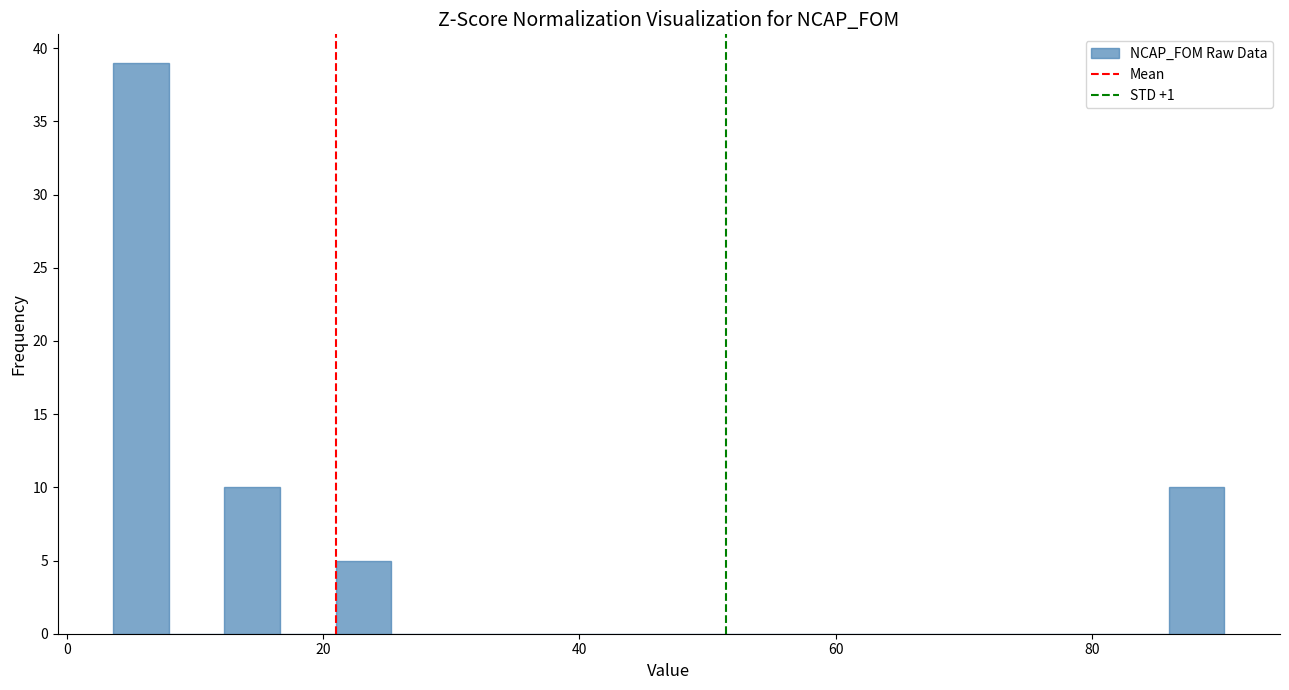

Read against the x-axis, roughly where is the centre of the tallest bar?

6